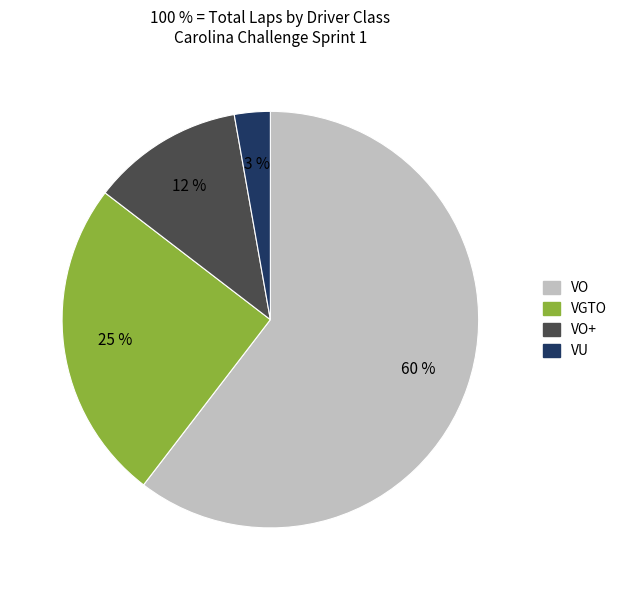

To the nearest percent, what is the average slice percentage?

25%